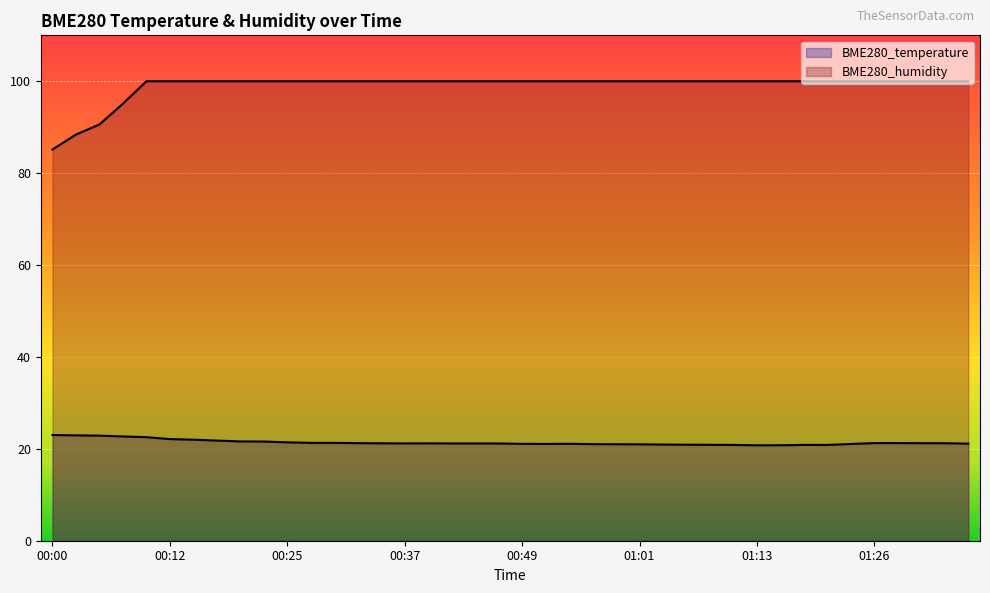

Reading left to right, list all the values displayed in this chart.

BME280_temperature: 23.0	22.9	22.9	22.7	22.5	22.1	22.0	21.8	21.6	21.6	21.4	21.3	21.3	21.2	21.2	21.2	21.2	21.2	21.2	21.2	21.1	21.1	21.1	21.0	21.0	21.0	20.9	20.9	20.9	20.9	20.8	20.8	20.9	20.9	21.1	21.2	21.2	21.2	21.2	21.1
BME280_humidity: 85.2	88.4	90.6	95.1	100.0	100.0	100.0	100.0	100.0	100.0	100.0	100.0	100.0	100.0	100.0	100.0	100.0	100.0	100.0	100.0	100.0	100.0	100.0	100.0	100.0	100.0	100.0	100.0	100.0	100.0	100.0	100.0	100.0	100.0	100.0	100.0	100.0	100.0	100.0	100.0